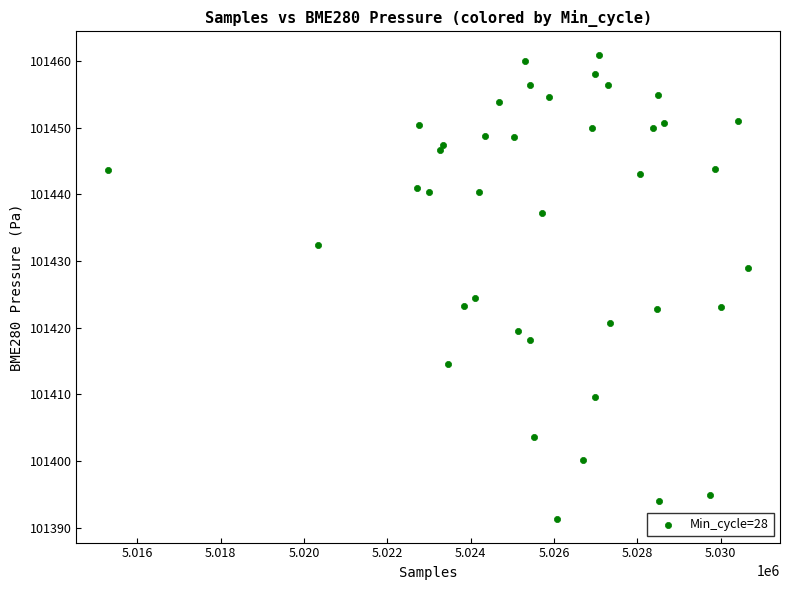

What Y value in the scatter plot is closest to 101426?

101424.4